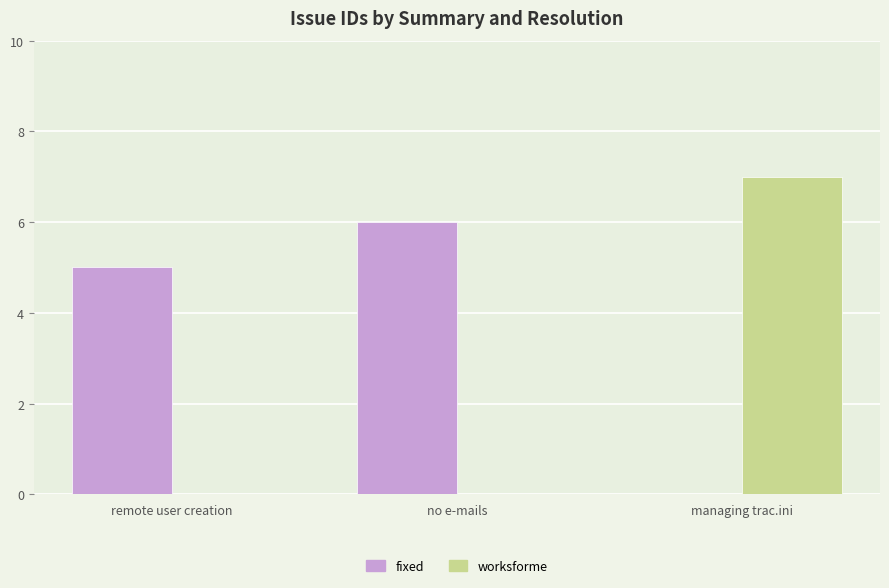

Are the bars grouped side by side (vs. stacked)?

Yes